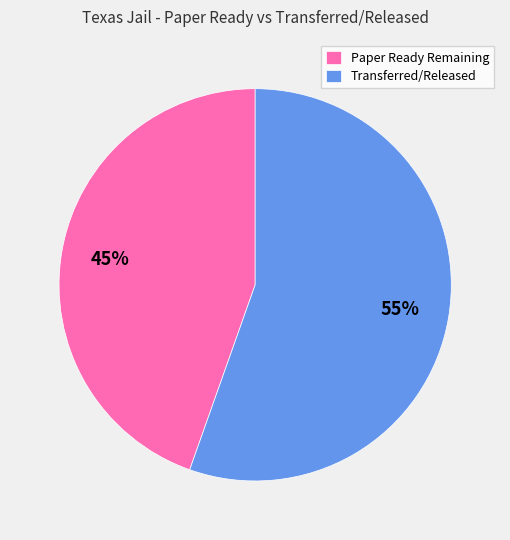

The Paper Ready Remaining slice represents 45% of the pie. True or false?

True